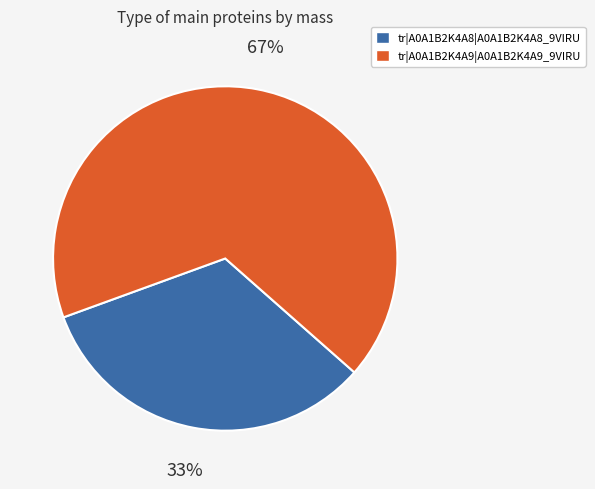

Count the number of slices in the pie.

2